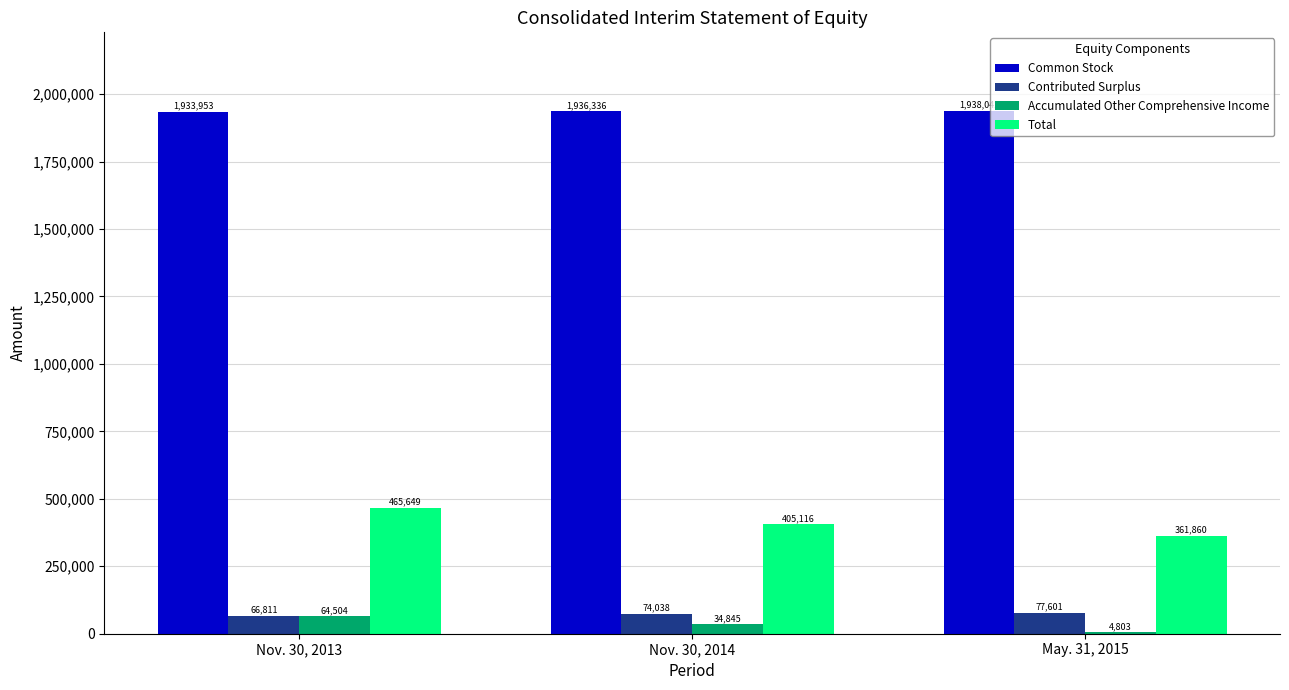

How many Contributed Surplus values are between 66811 and 77601?

3